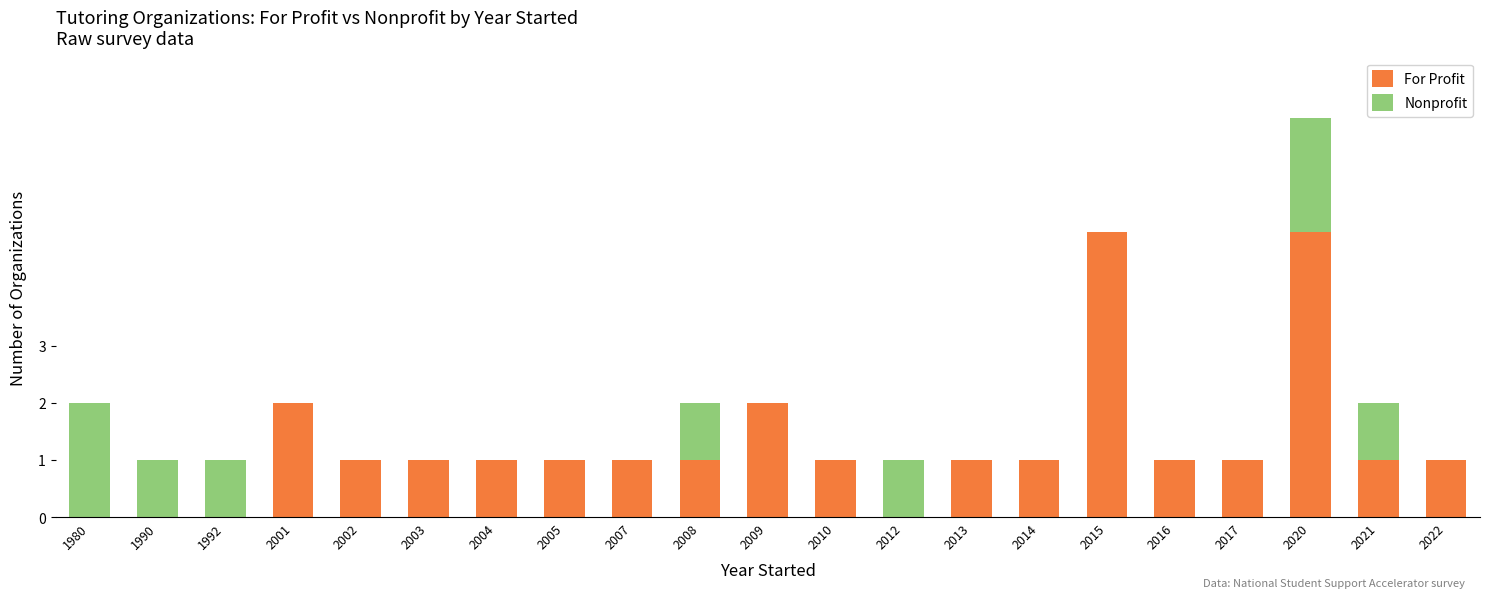

What is the sum of all For Profit values?

27